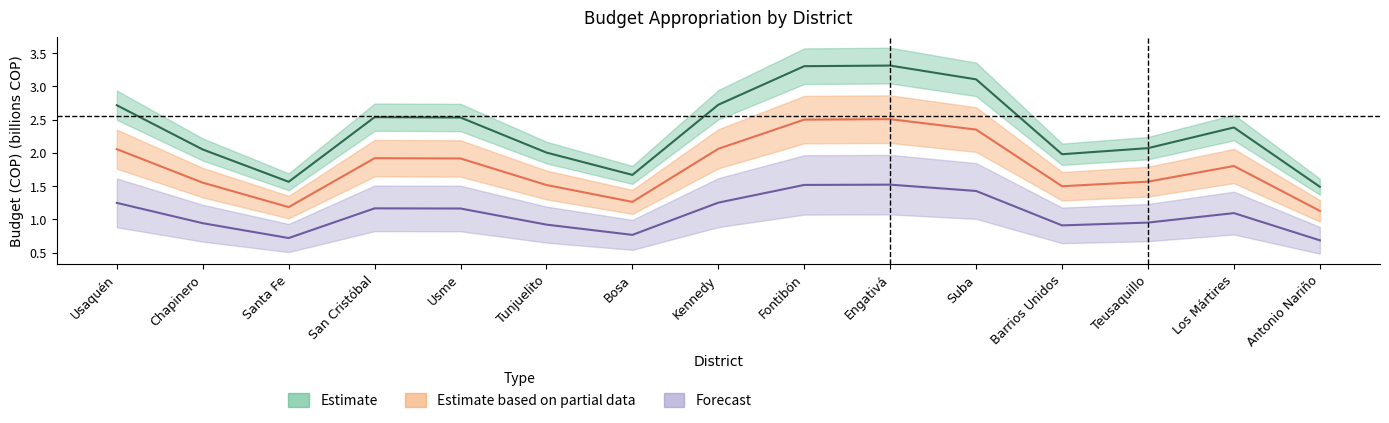

What is the average value of the Apropiación Vigente series?

2.4